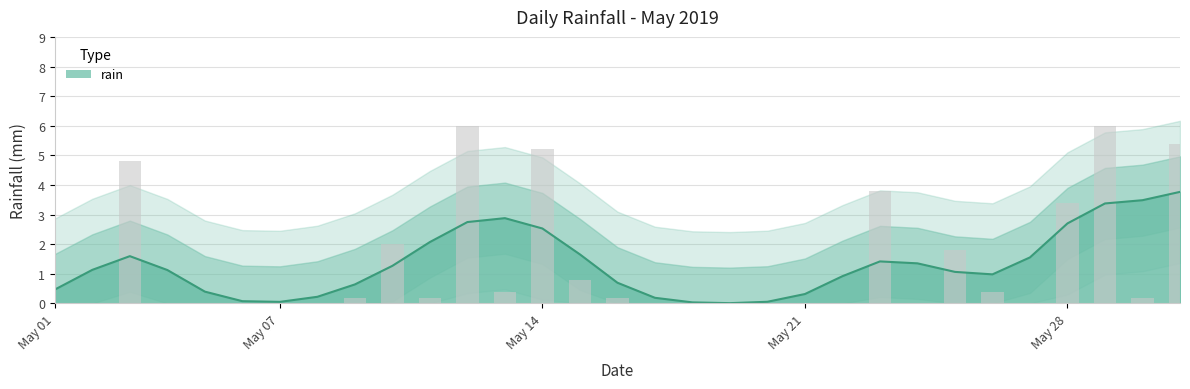

List the labels in order of value, smallest first.

2019-05-01, 2019-05-02, 2019-05-04, 2019-05-05, 2019-05-06, 2019-05-07, 2019-05-08, 2019-05-17, 2019-05-18, 2019-05-19, 2019-05-20, 2019-05-21, 2019-05-22, 2019-05-24, 2019-05-27, 2019-05-09, 2019-05-11, 2019-05-16, 2019-05-30, 2019-05-13, 2019-05-26, 2019-05-15, 2019-05-25, 2019-05-10, 2019-05-28, 2019-05-23, 2019-05-03, 2019-05-14, 2019-05-31, 2019-05-12, 2019-05-29